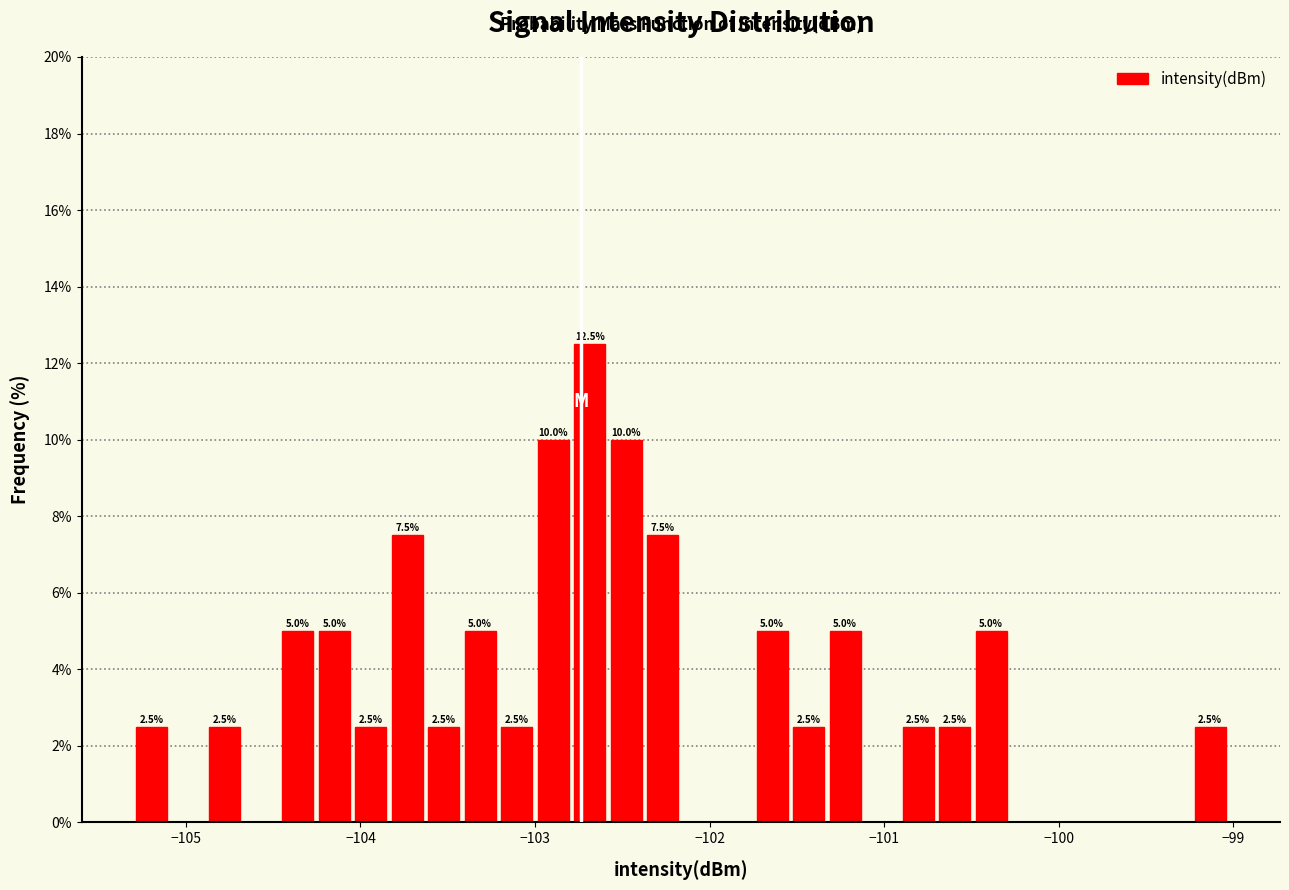

Around what value on the x-axis is the tallest bar? Give the approximate position of its centre, as read against the axis.

-102.7